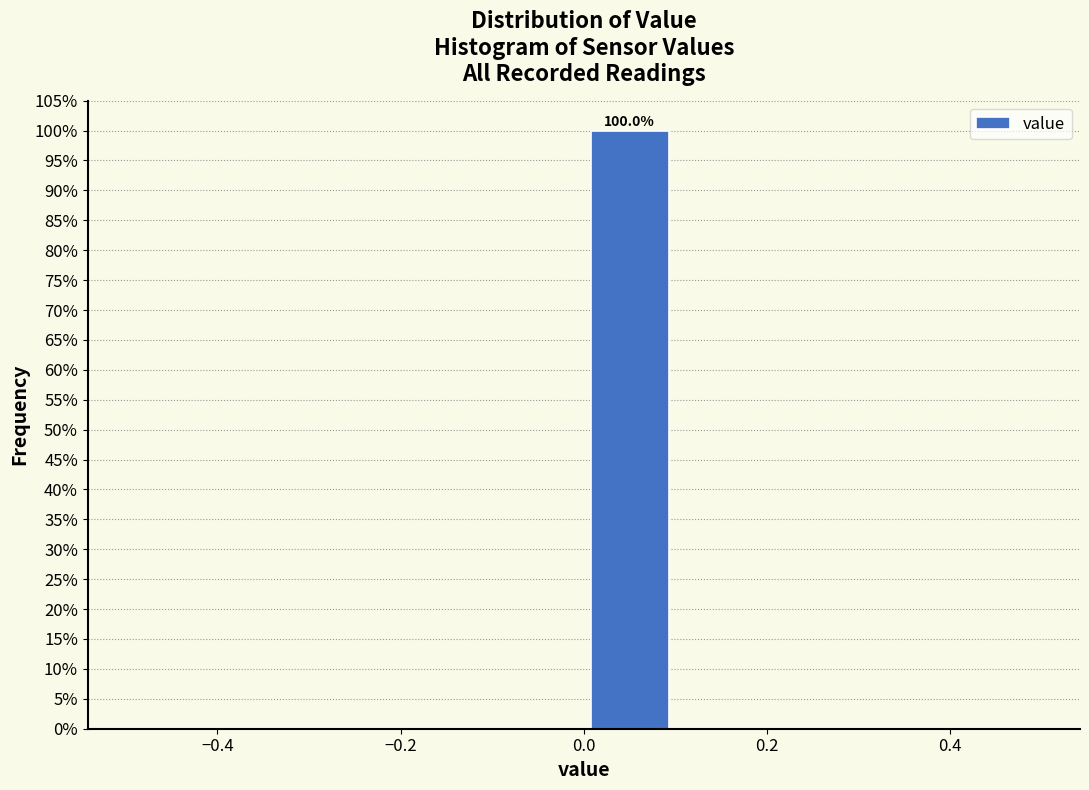

Over which range of the x-axis is the bar tallest?

0.0 to 0.1